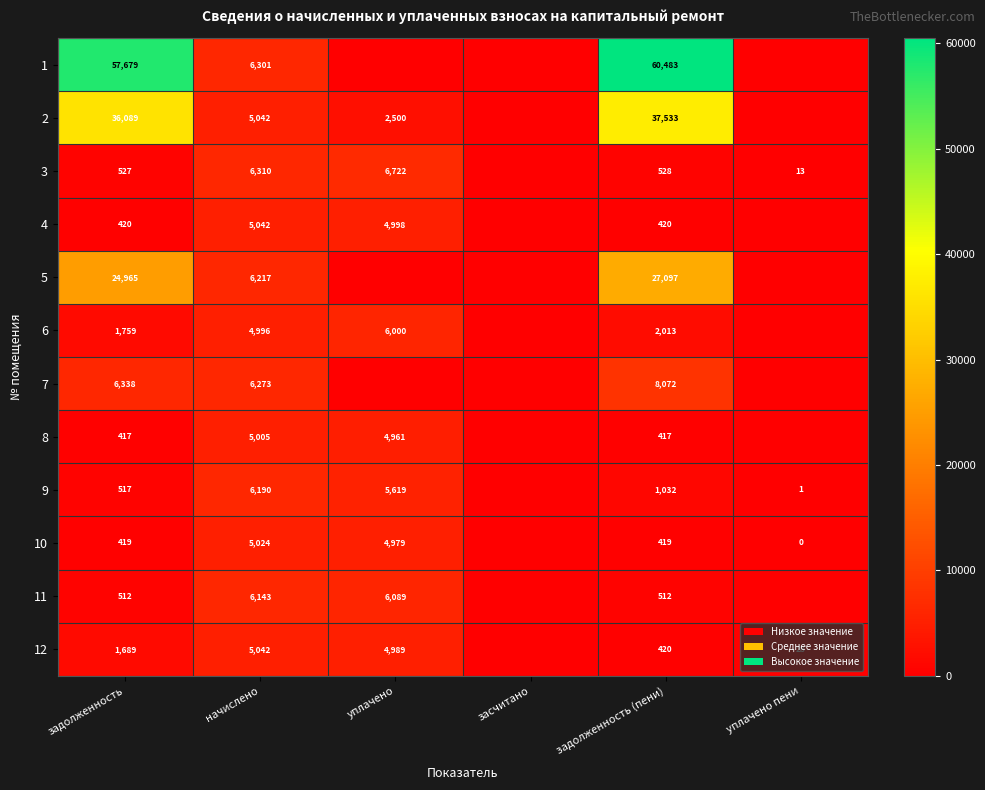

Which series has the largest total across all categories?

1